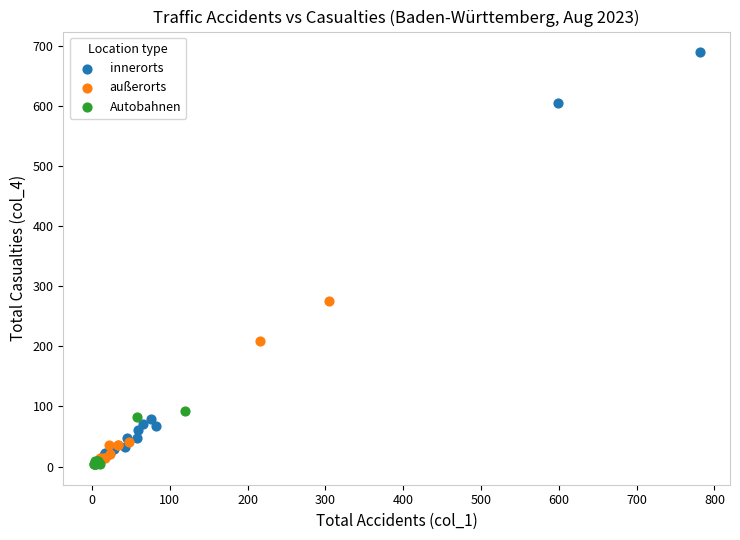

Which series contains the highest Y value?

innerorts